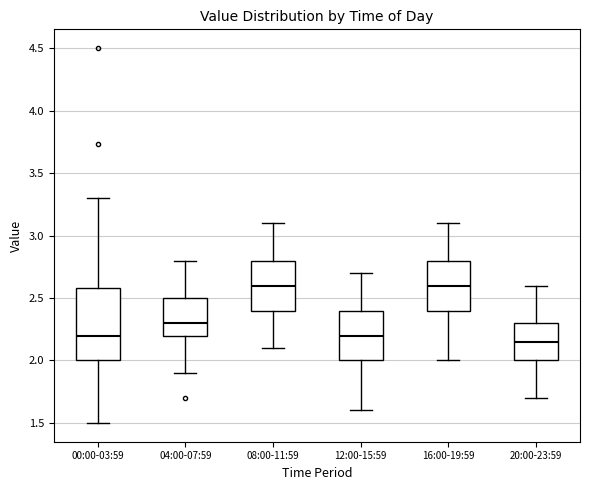

Reading left to right, transcribe this box plot: for each box, give where its median line is, the range the box spans, and where its two whiskers end, as read against the y-axis. The values are not printed on the chart, so give them approximately, as read against the axis.

00:00-03:59: median 2.20, box 2.00 to 2.60, whiskers 1.50 to 3.30
04:00-07:59: median 2.30, box 2.20 to 2.50, whiskers 1.90 to 2.80
08:00-11:59: median 2.60, box 2.40 to 2.80, whiskers 2.10 to 3.10
12:00-15:59: median 2.20, box 2.00 to 2.40, whiskers 1.60 to 2.70
16:00-19:59: median 2.60, box 2.40 to 2.80, whiskers 2.00 to 3.10
20:00-23:59: median 2.15, box 2.00 to 2.30, whiskers 1.70 to 2.60